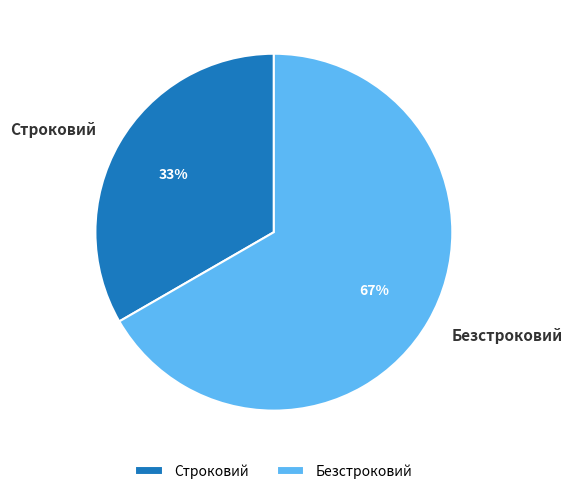

To the nearest percent, what is the combined percentage of Безстроковий and Строковий?

100%